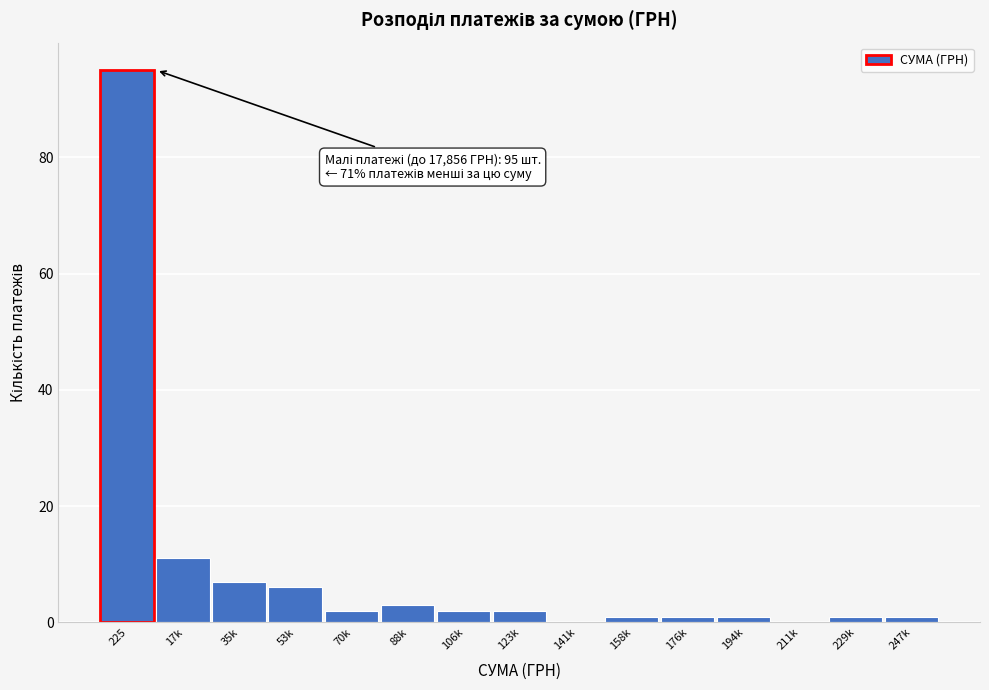

Reading left to right, what are all the values shown in this chart?

225=95	17k=11	35k=7	53k=6	70k=2	88k=3	106k=2	123k=2	141k=0	158k=1	176k=1	194k=1	211k=0	229k=1	247k=1